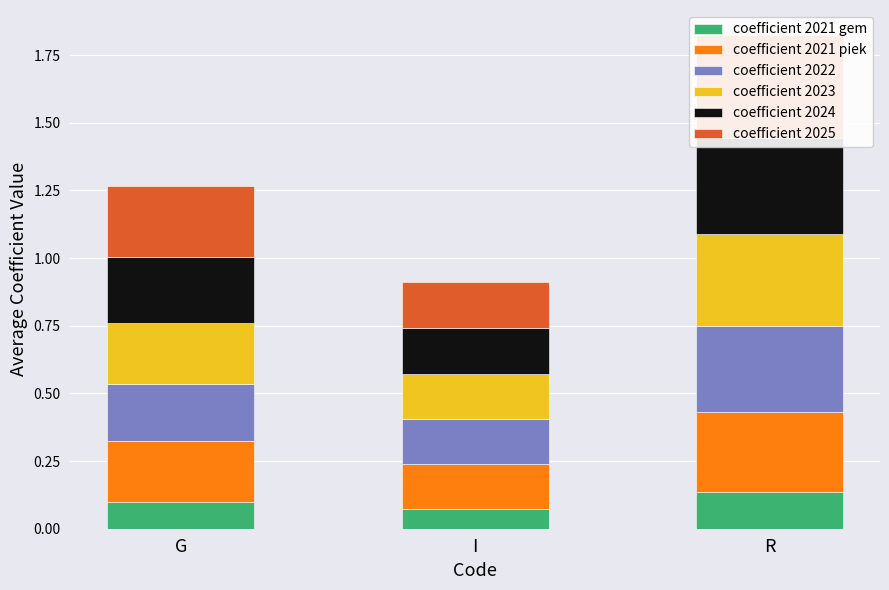

What is the total value across all series at I?

0.9